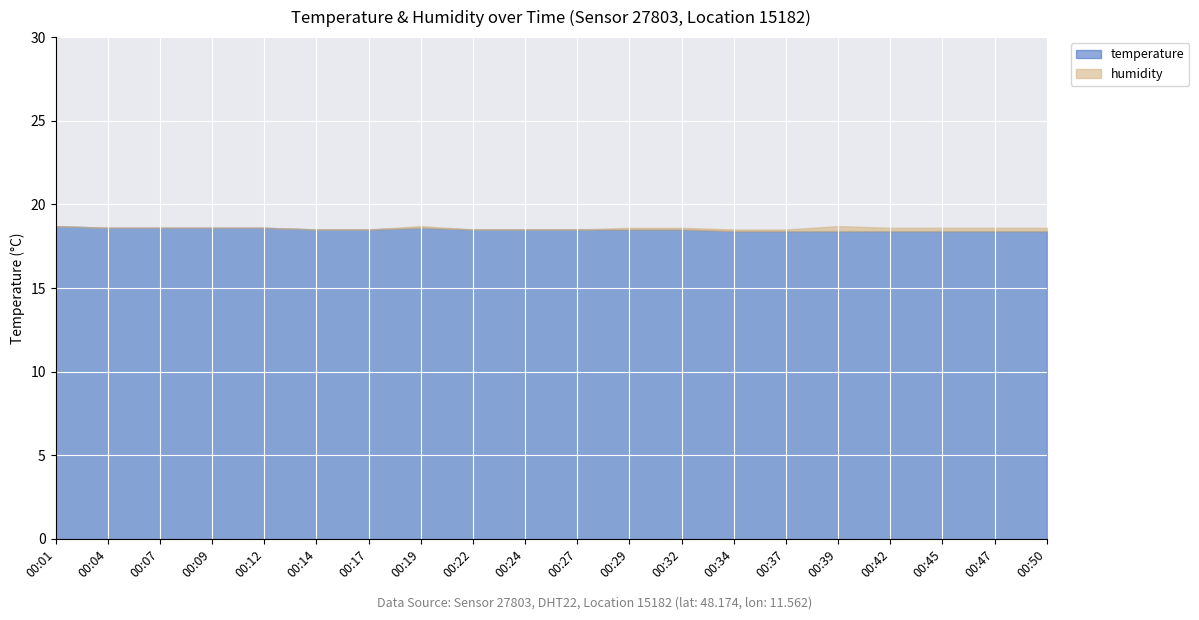

How many lines are shown in the chart?

2